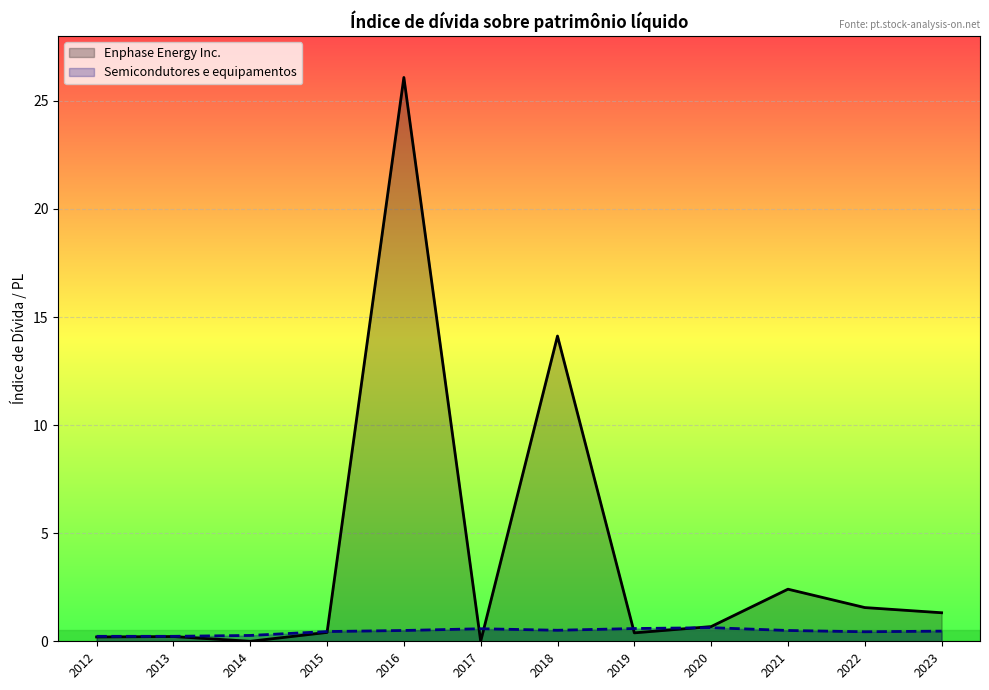

What is the maximum value for Semicondutores e equipamentos?

0.6